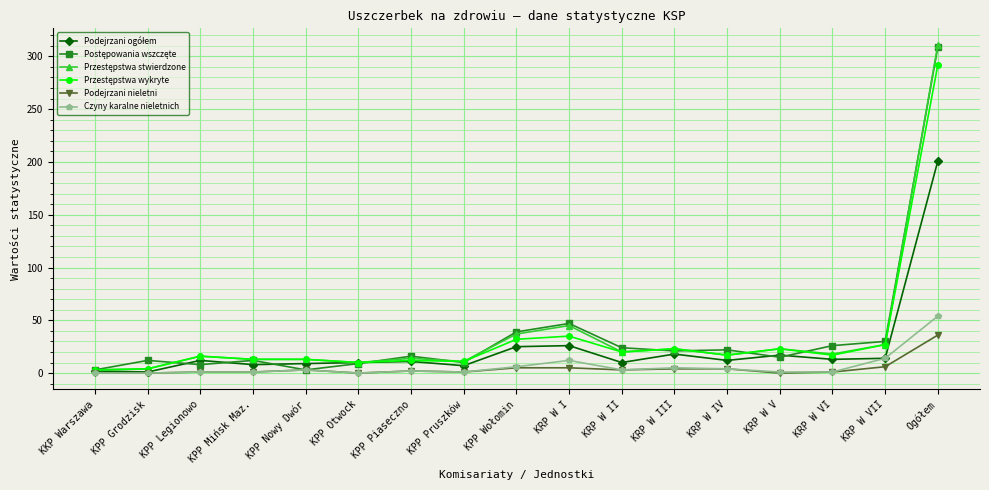

What is the greatest value displayed?

311